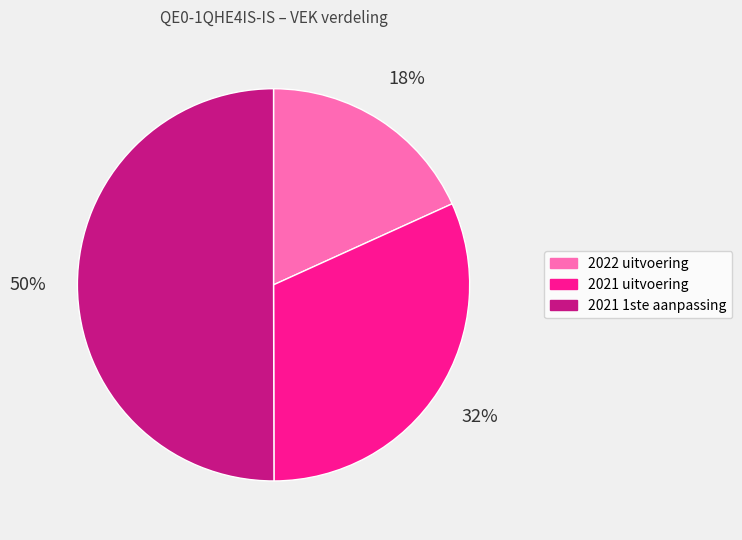

True or false: 2021 1ste aanpassing accounts for 50% of the total.

True